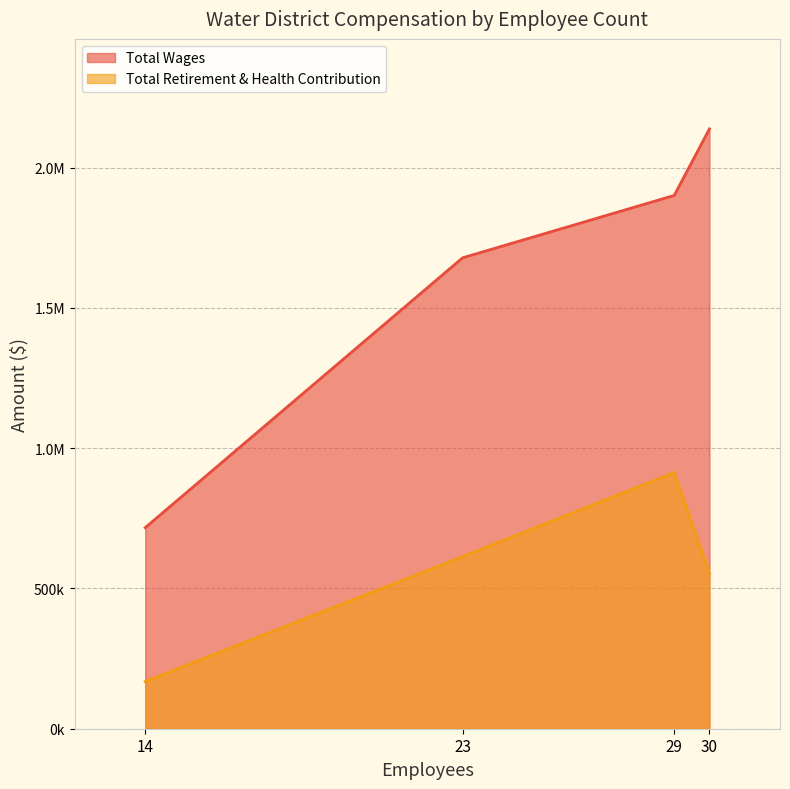

True or false: Total Wages has a value of 716584 at 14.

True